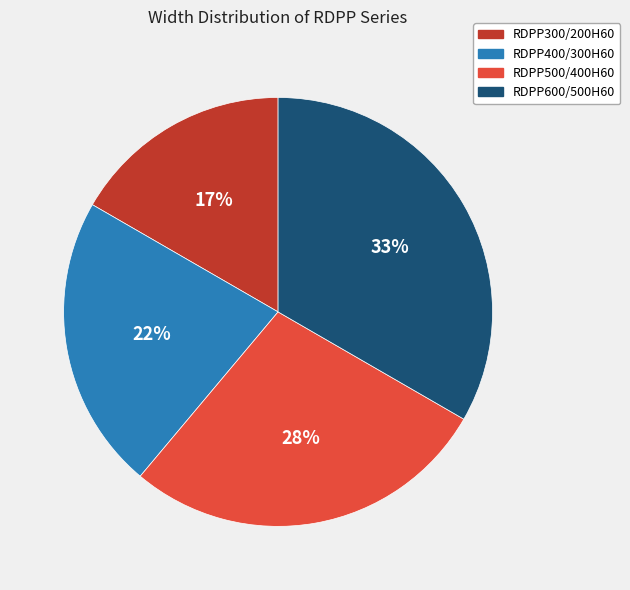

Which category has the smallest portion of the pie?

RDPP300/200H60